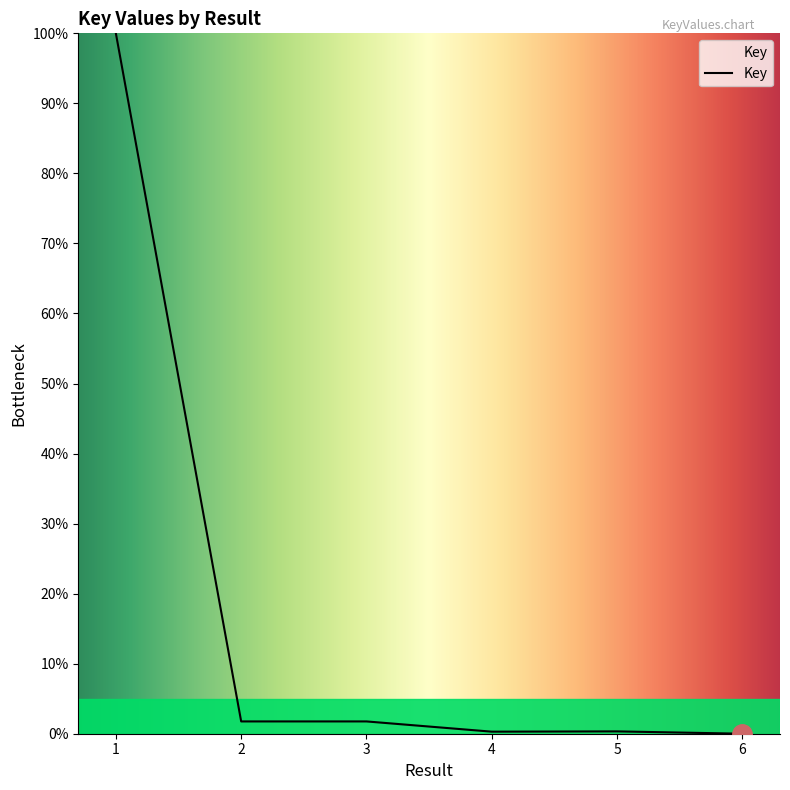

What is the greatest value displayed?

100.0